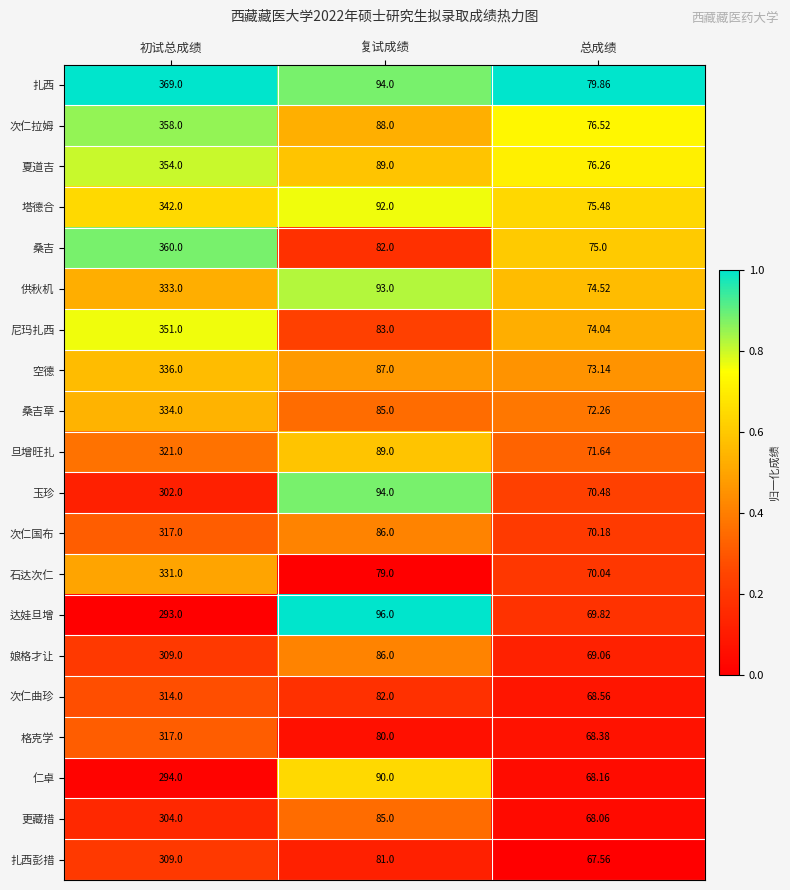

Which series has the largest total across all categories?

扎西